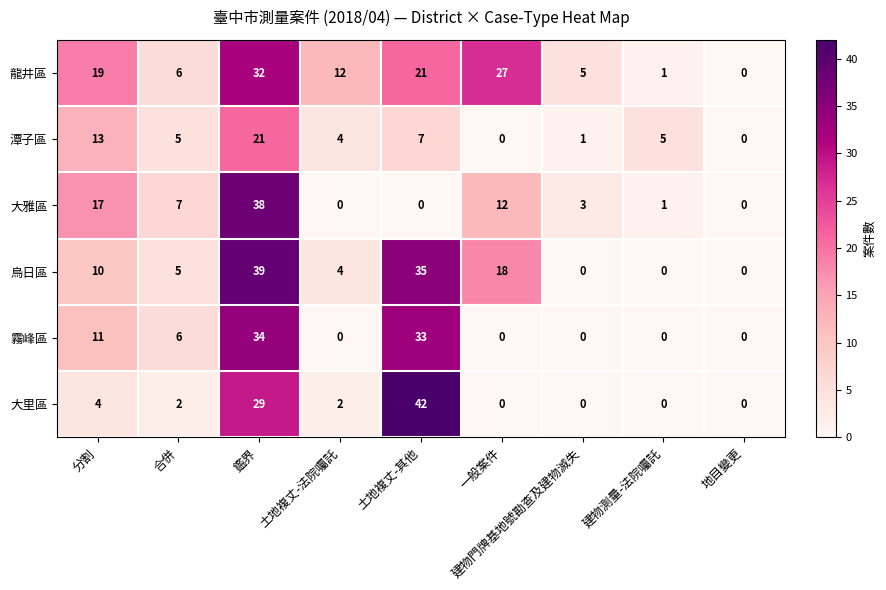

List the series in order of their peak value, highest first.

大里區, 烏日區, 大雅區, 霧峰區, 龍井區, 潭子區